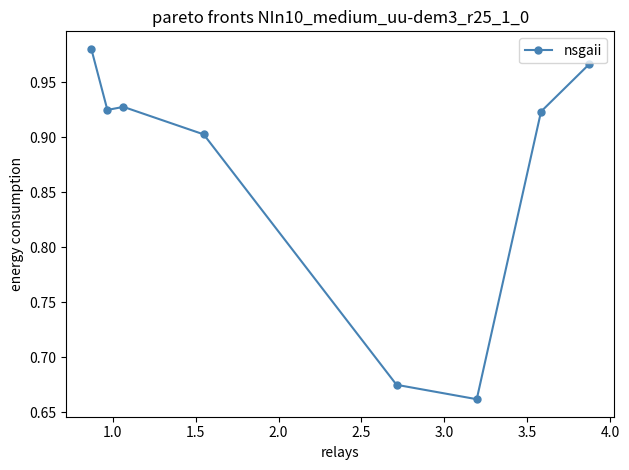

What is the difference between the second highest and second lowest values?

0.3